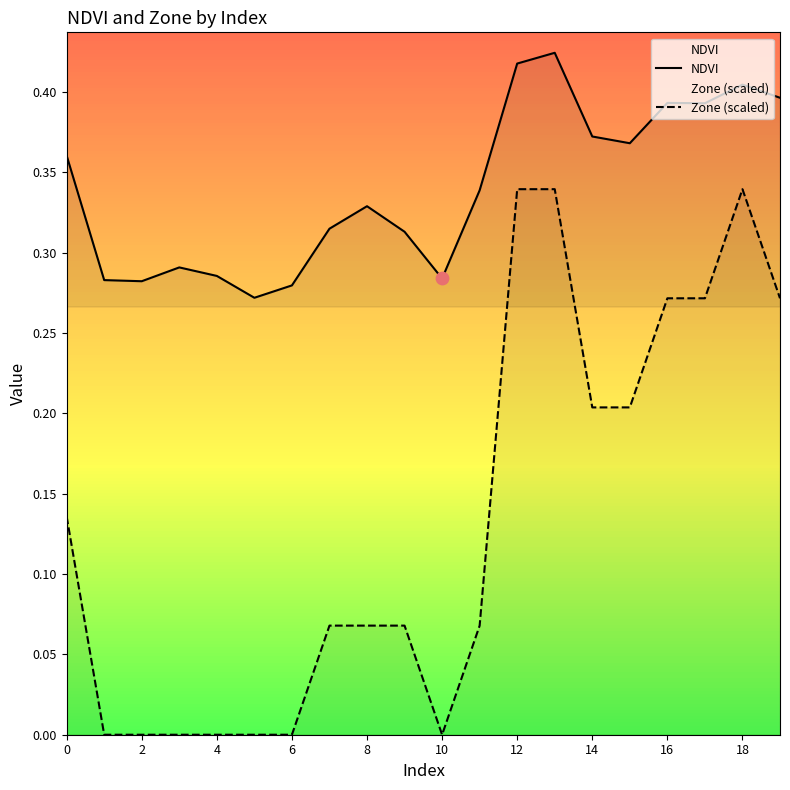

What is the total value across all series at 12?

0.3